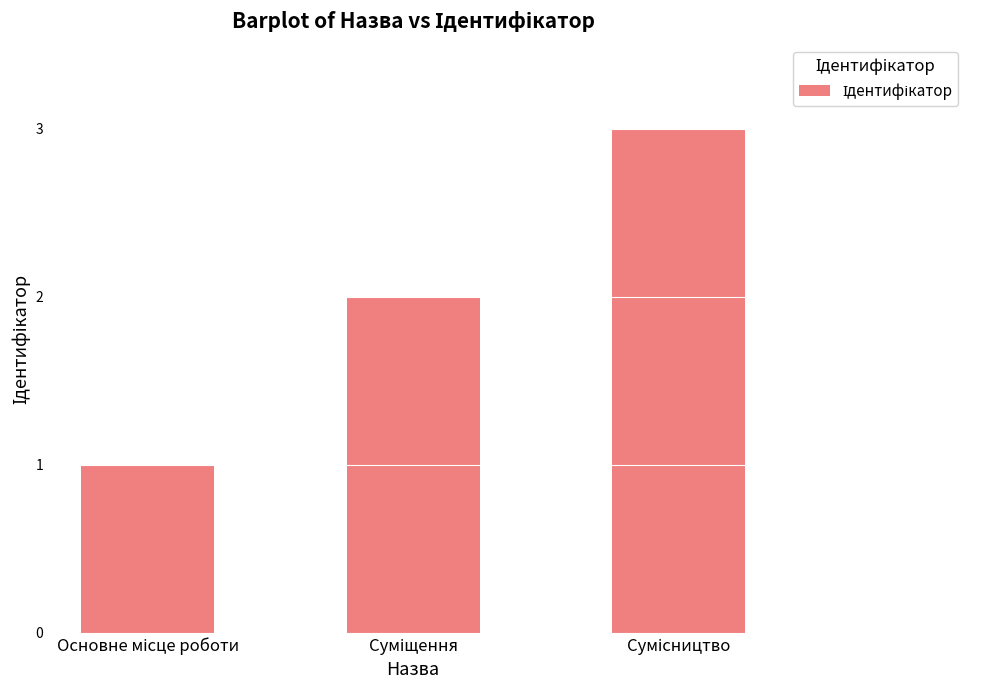

Does the chart contain stacked bars?

No